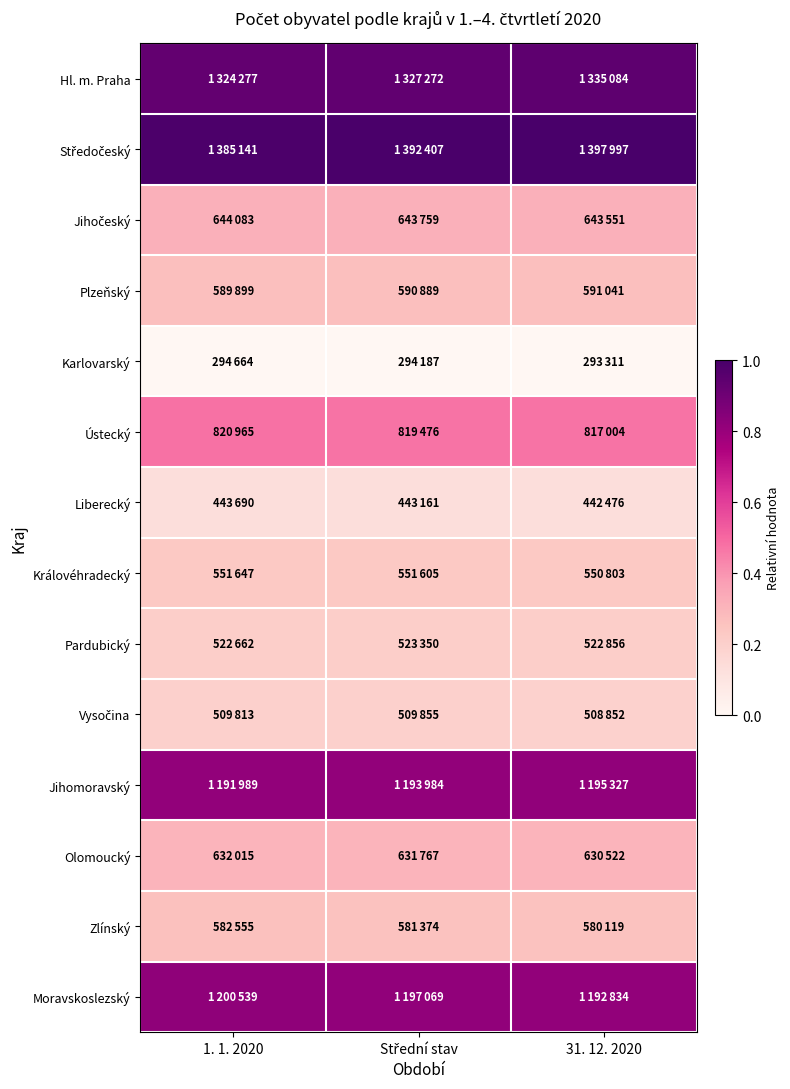

At 31. 12. 2020, list the series in order from largest to smallest.

Středočeský, Hl. m. Praha, Jihomoravský, Moravskoslezský, Ústecký, Jihočeský, Olomoucký, Plzeňský, Zlínský, Královéhradecký, Pardubický, Vysočina, Liberecký, Karlovarský